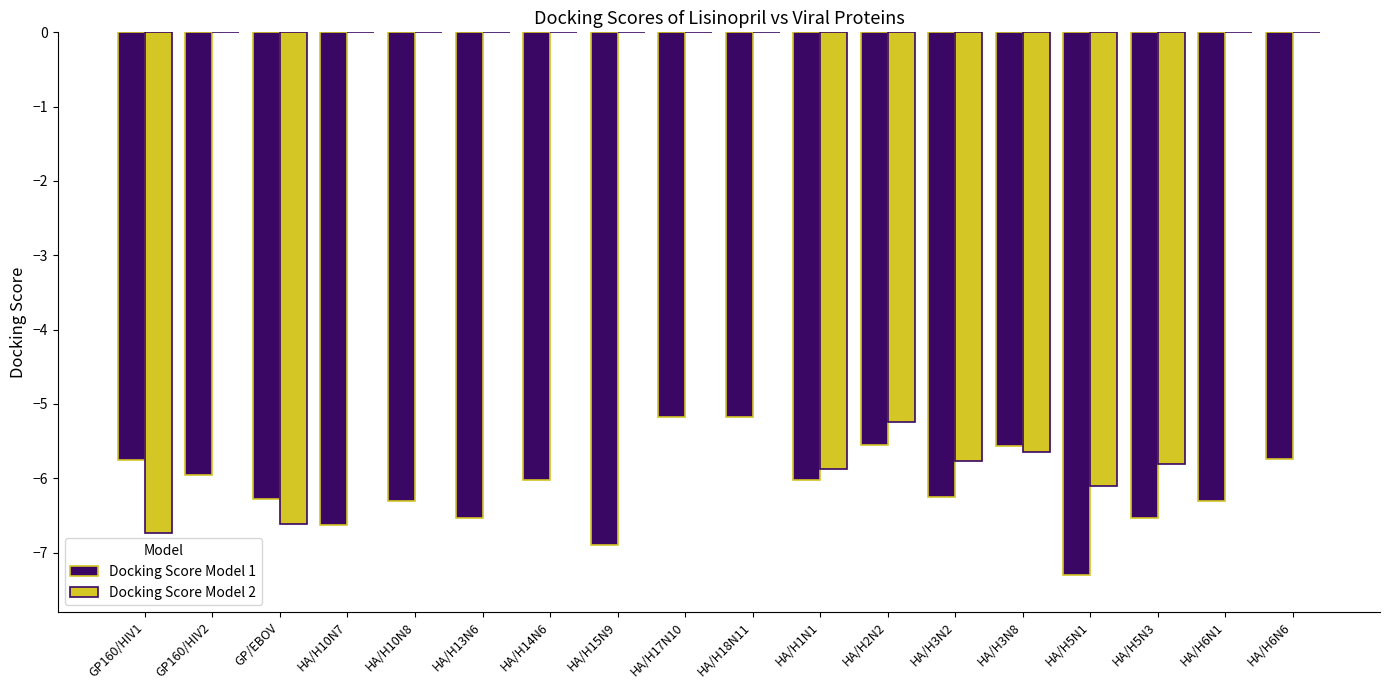

Which series changed the most between HA/H13N6 and HA/H5N3?

Docking Score Model 2